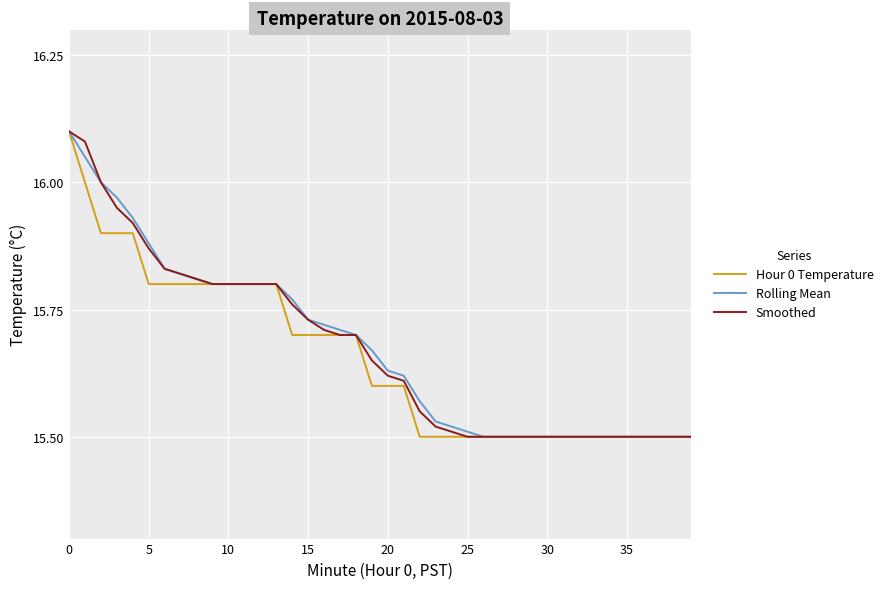

What are all the series names shown in the legend?

Hour 0 Temperature, Rolling Mean, Smoothed